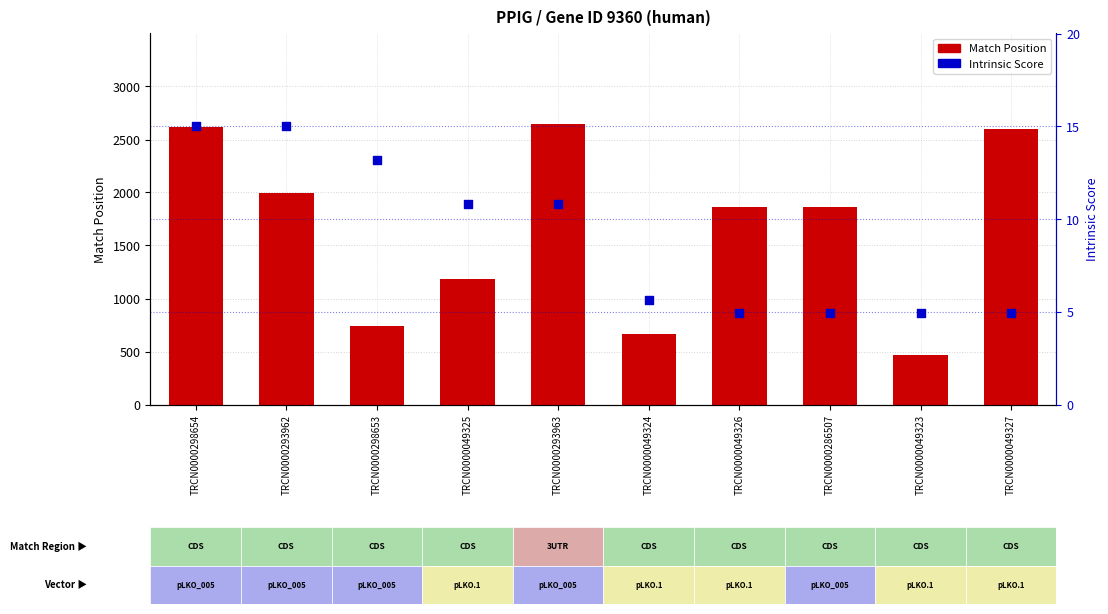

Which series has the largest total across all categories?

Match Position